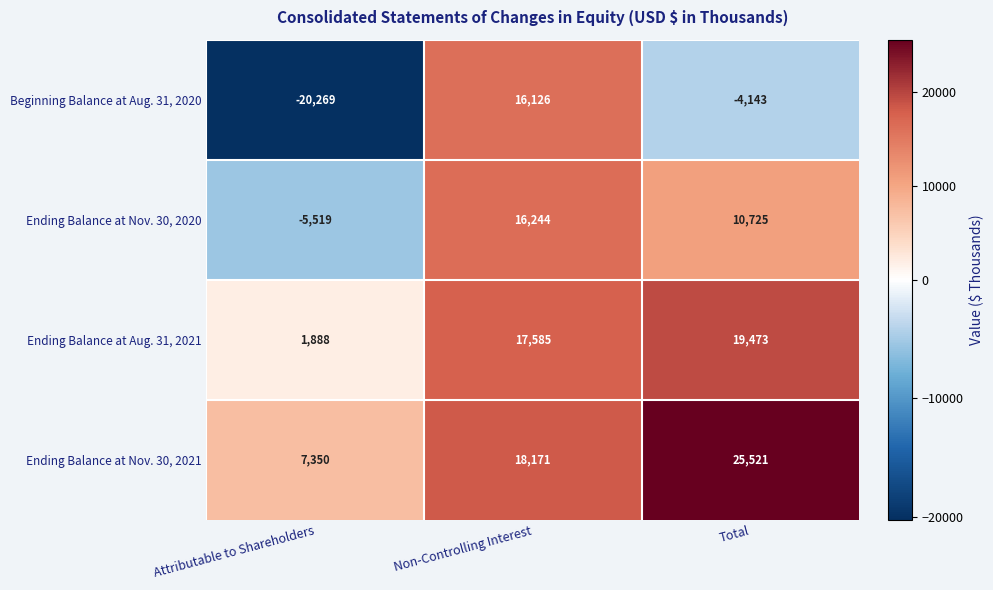

True or false: Ending Balance at Nov. 30, 2021 has a value of 7350 at Attributable to Shareholders.

True